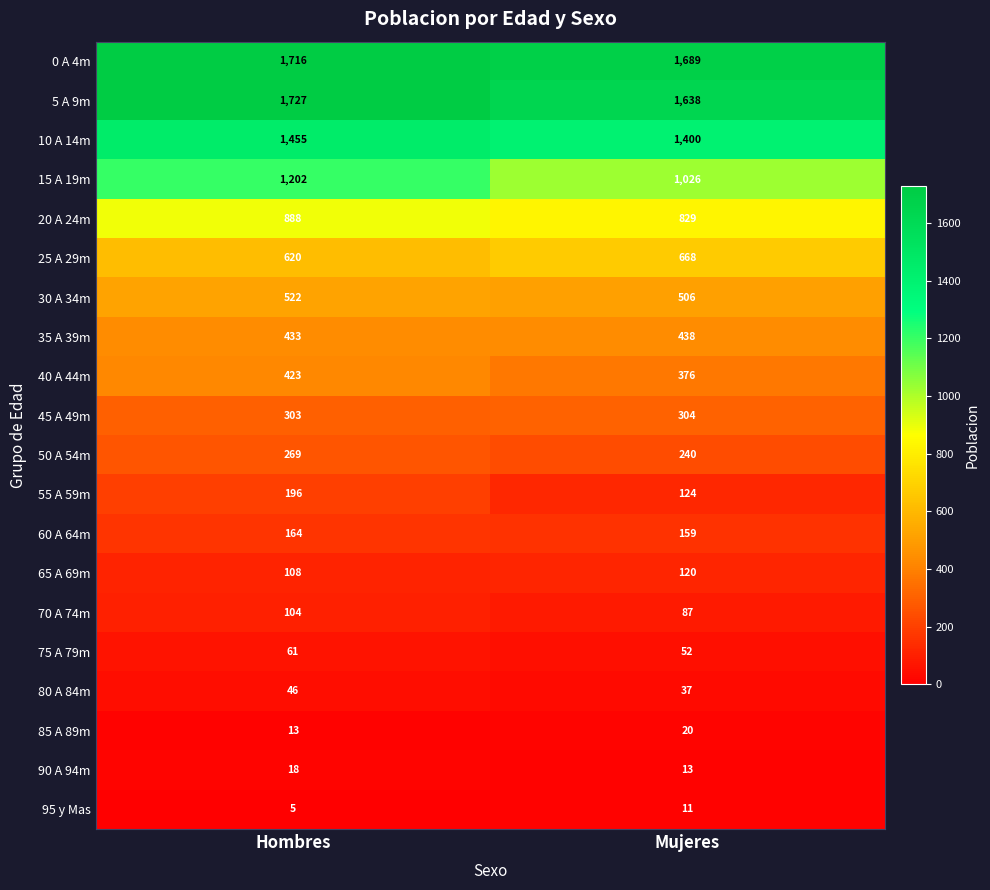

Which category has the highest value in the 75 A 79m series?

Hombres